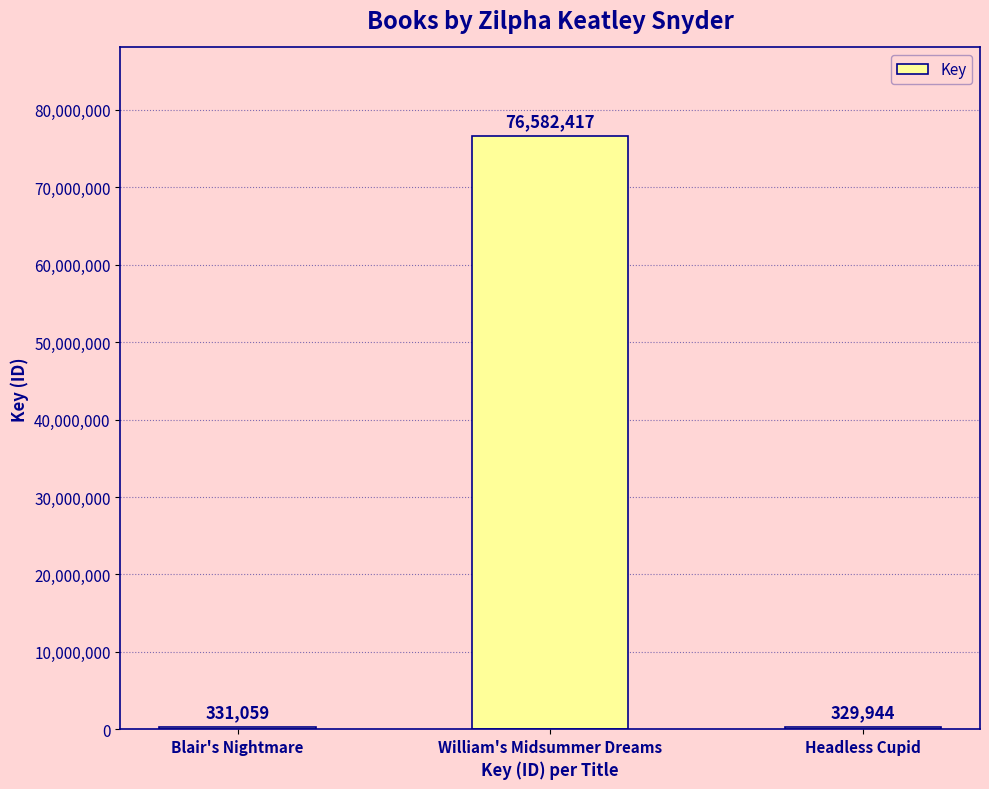

List the labels in order of value, largest first.

William's Midsummer Dreams, Blair's Nightmare, Headless Cupid